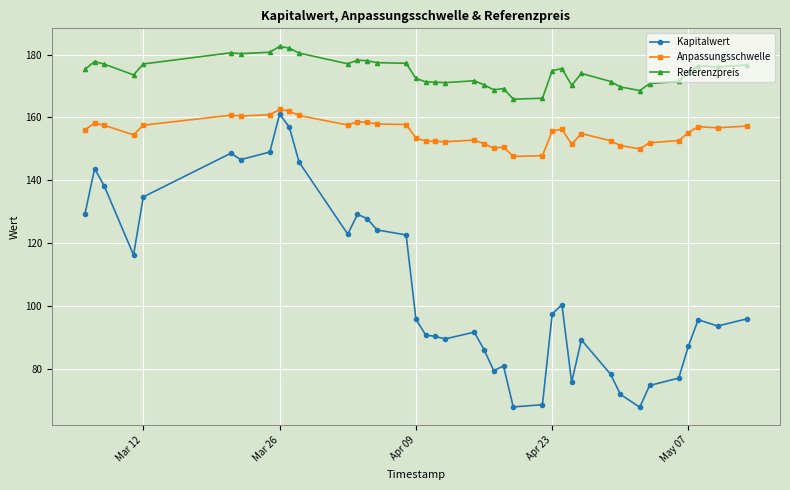

What is the difference between the maximum and minimum values in the Referenzpreis series?

16.8